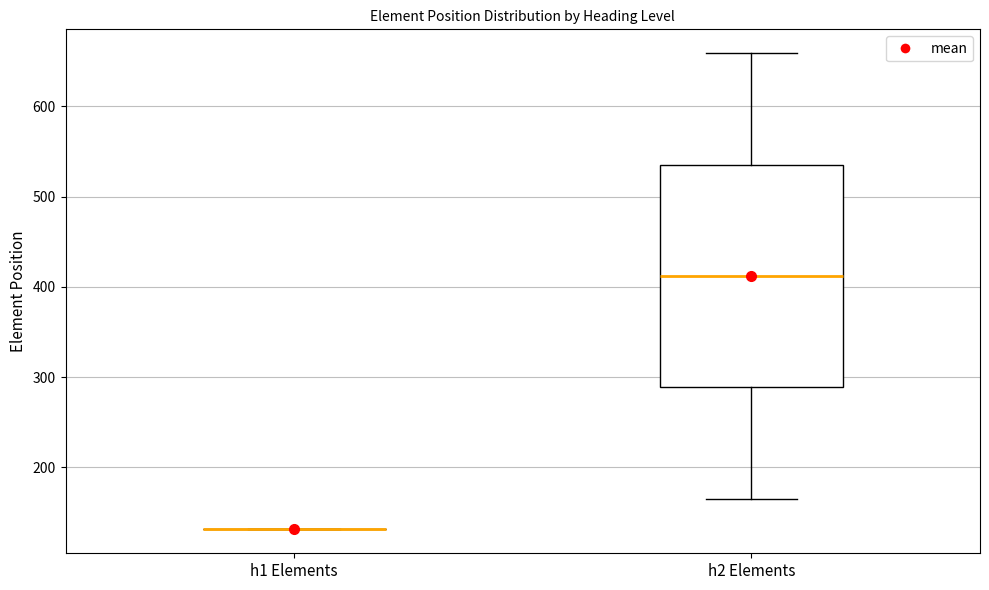

Reading left to right, transcribe this box plot: for each box, give where its median line is, the range the box spans, and where its two whiskers end, as read against the y-axis. The values are not printed on the chart, so give them approximately, as read against the axis.

h1 Elements: box collapsed to a line at 130, whiskers 130 to 130
h2 Elements: median 410, box 290 to 540, whiskers 170 to 660